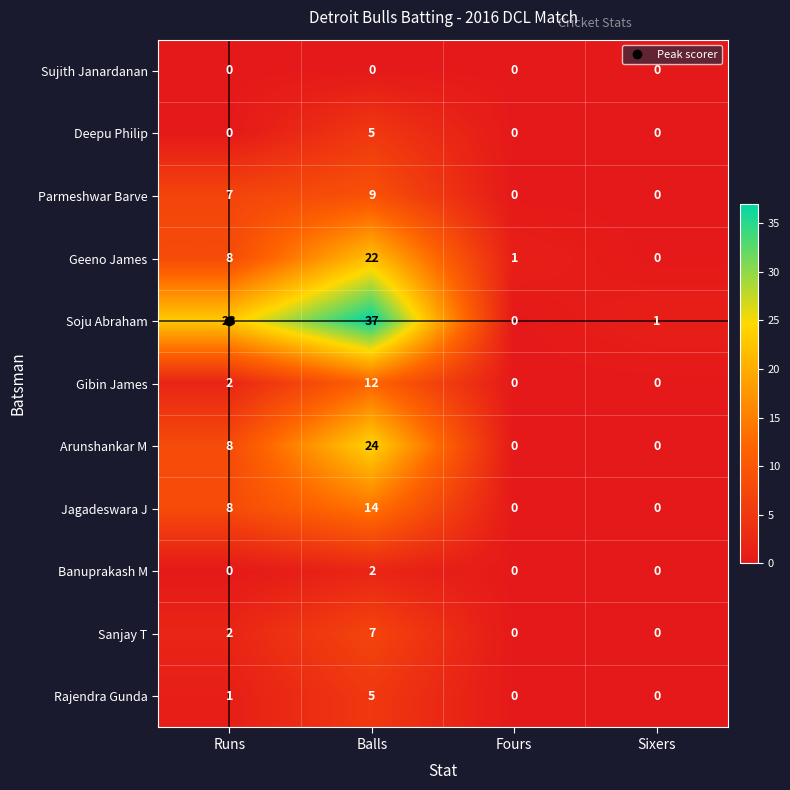

The Soju Abraham series shows 10 at Balls. True or false?

False